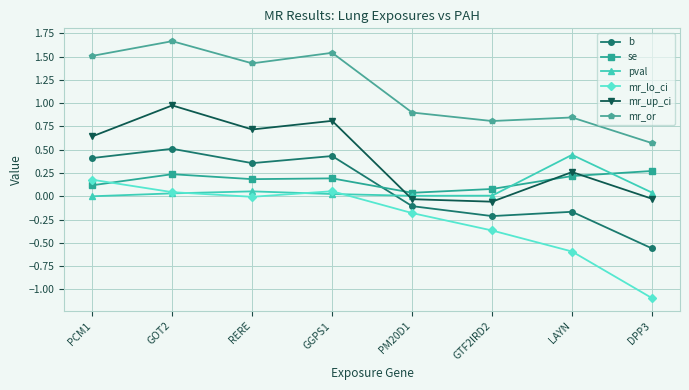

How many distinct data groups are displayed?

6